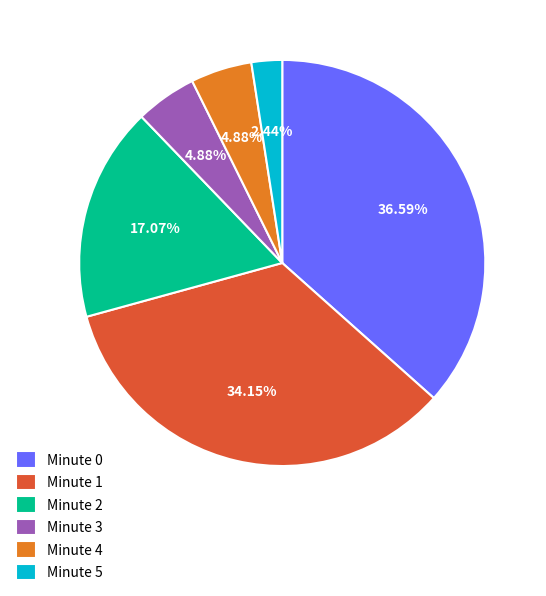

Does any single category account for the majority?

No